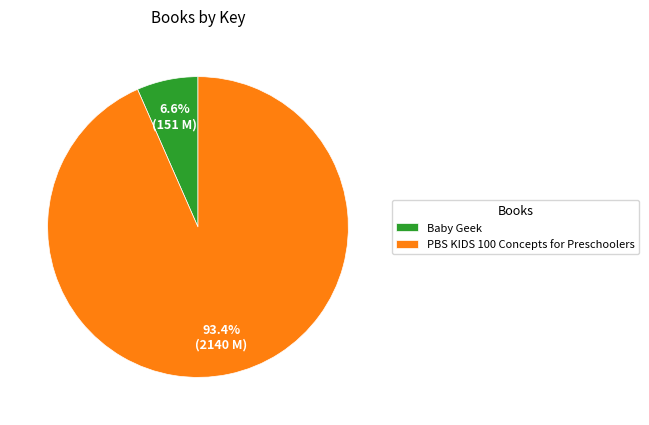

To the nearest percent, what is the difference between the Baby Geek and PBS KIDS 100 Concepts for Preschoolers slice percentages?

87%